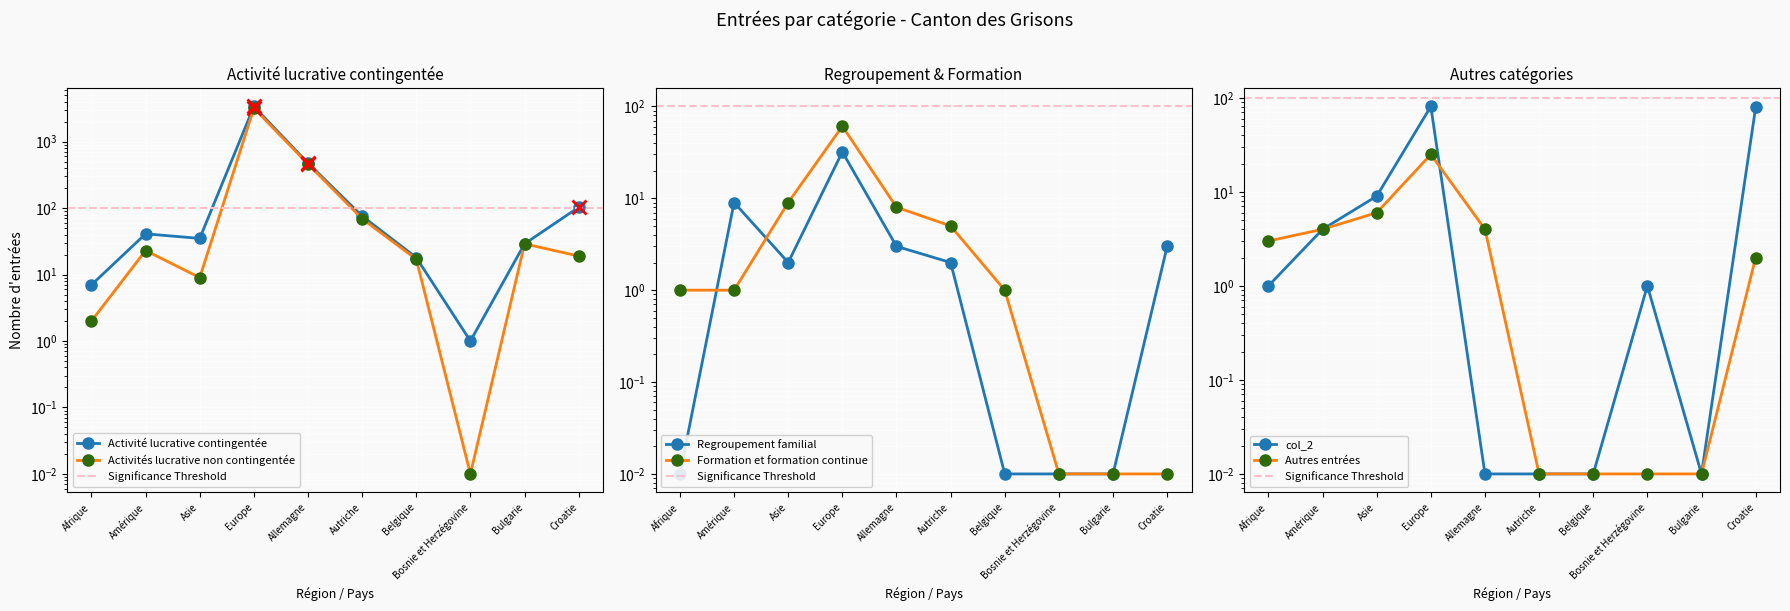

What are all the series names shown in the legend?

Activité lucrative contingentée, Activités lucrative non contingentée, Regroupement familial, Formation et formation continue, col_2, Autres entrées